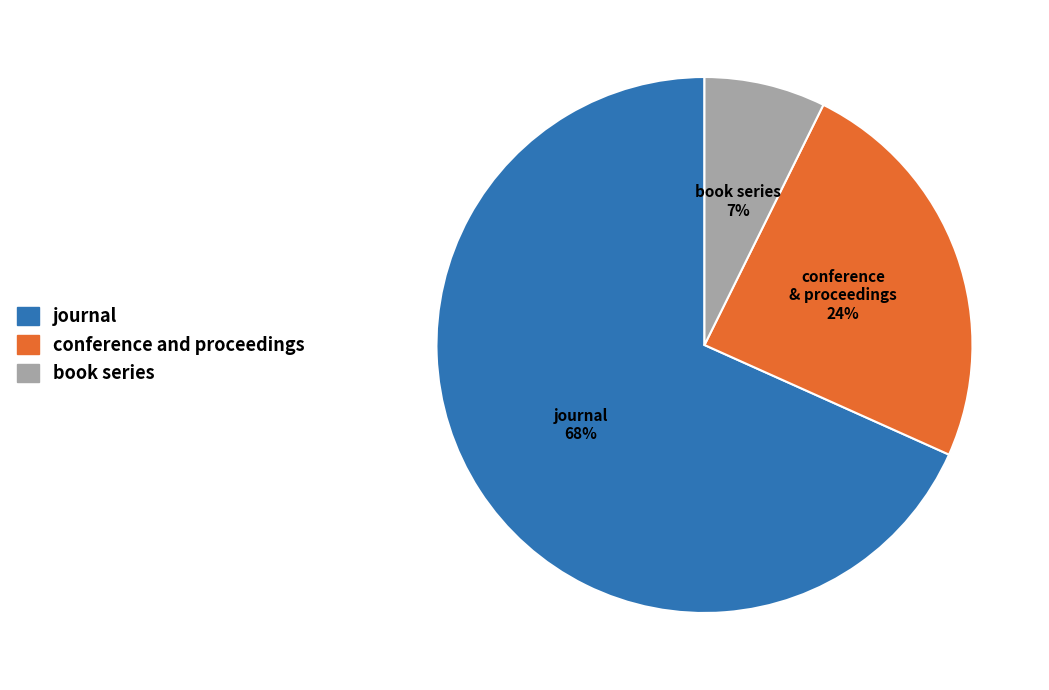

Which slice is the largest?

journal